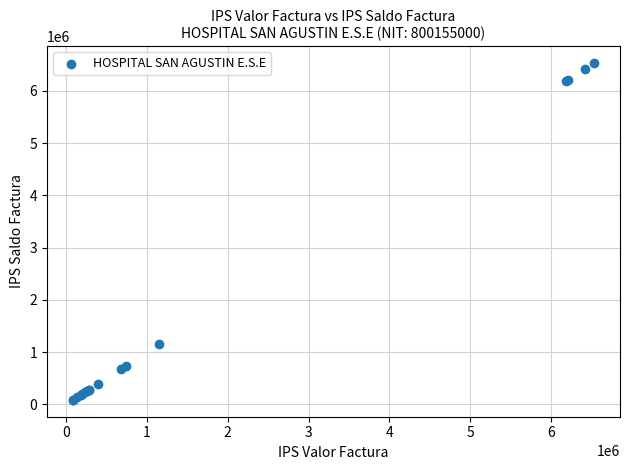

What Y value in the scatter plot is closest to 3309473?

1151814